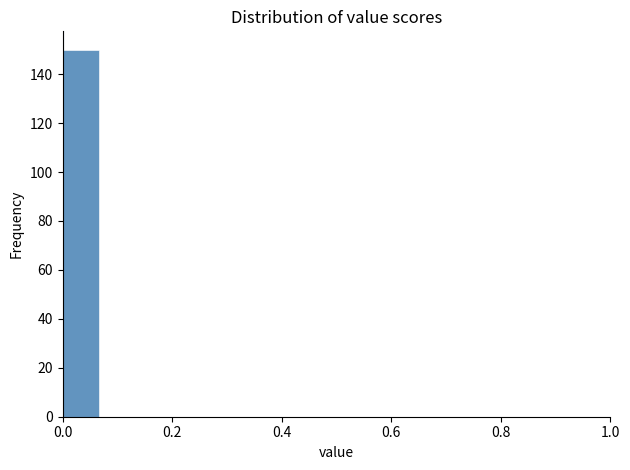

Around what value on the x-axis is the tallest bar? Give the approximate position of its centre, as read against the axis.

0.04